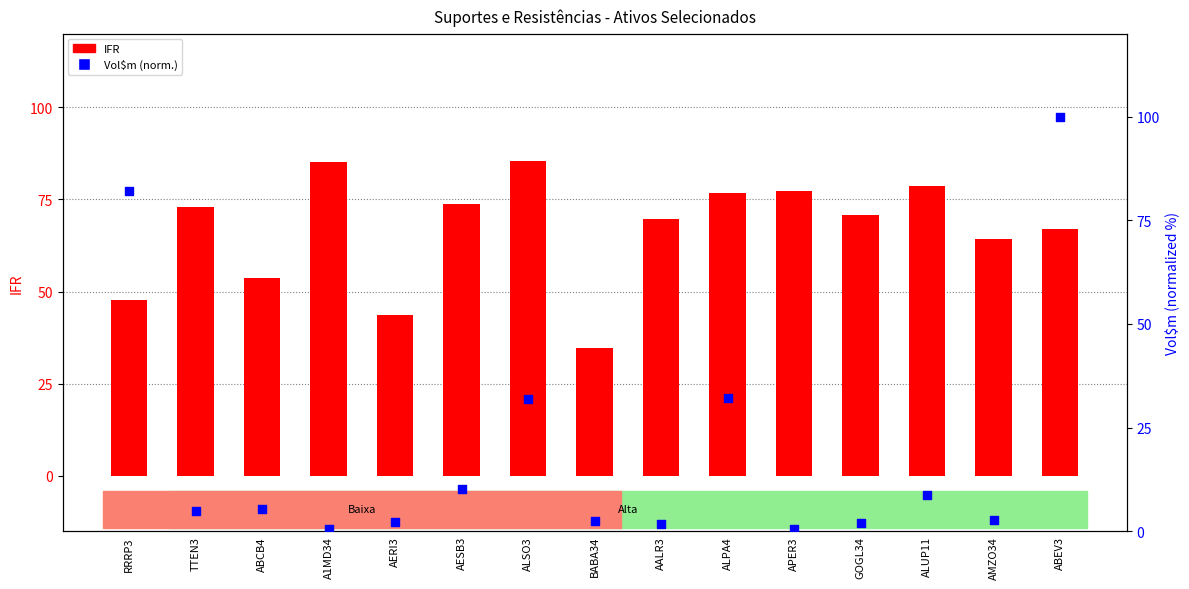

Which series contains the highest Y value?

Vol$m (normalized)